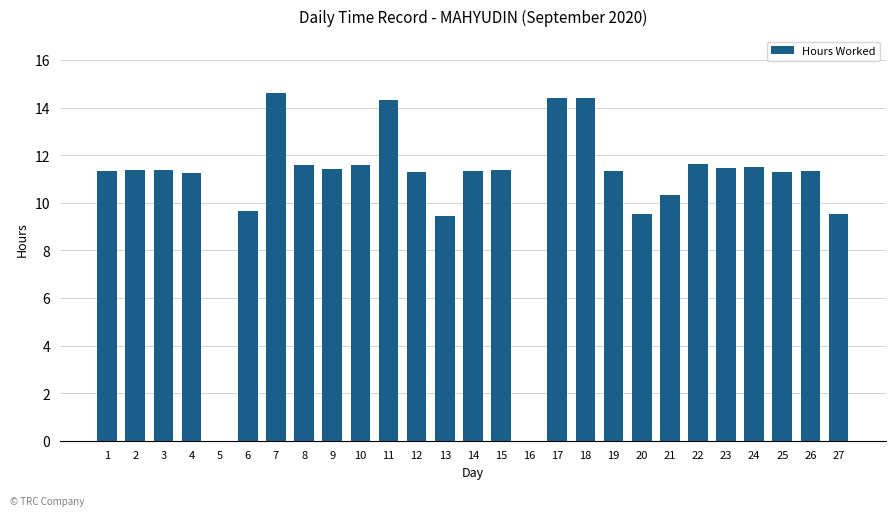

What is the change in value from 5 to 18?

+14.4